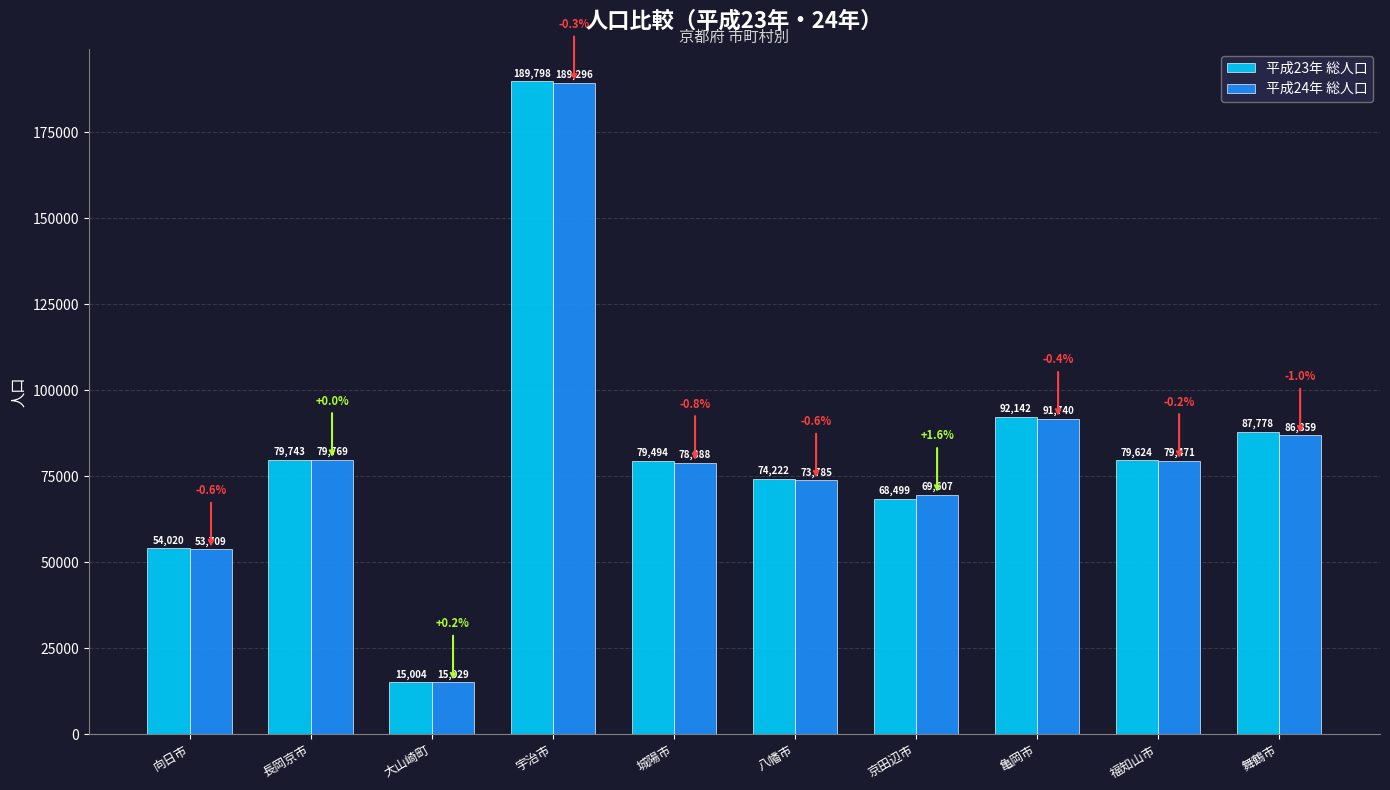

Is the value of 平成23年 総人口 at 城陽市 greater than the value of 平成24年 総人口 at 福知山市?

Yes